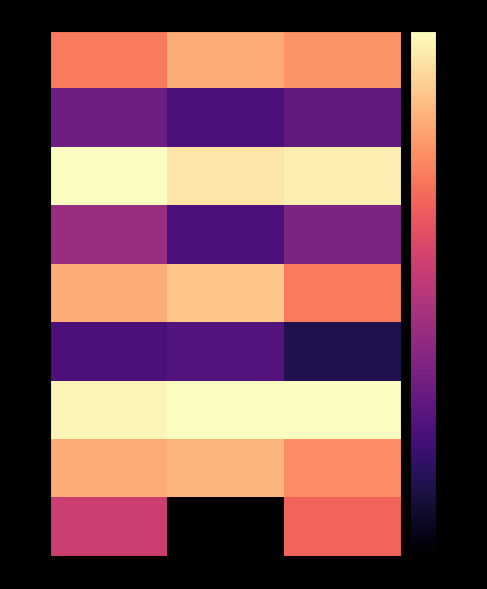

Between 3과목 and 1과목, which is larger?

3과목